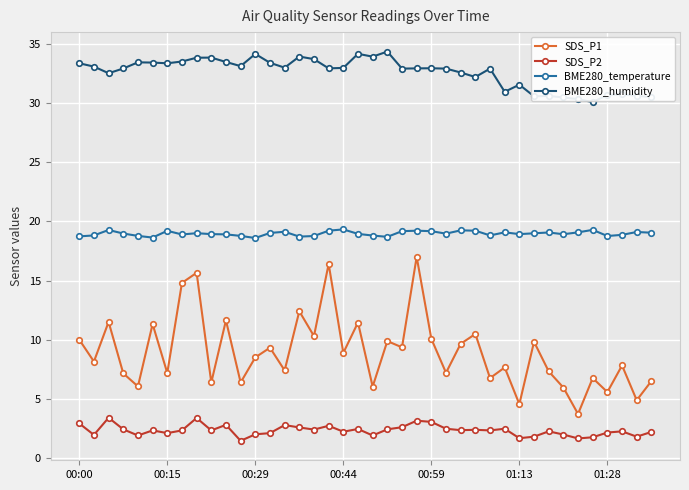

Which series has the widest spread of values?

SDS_P1